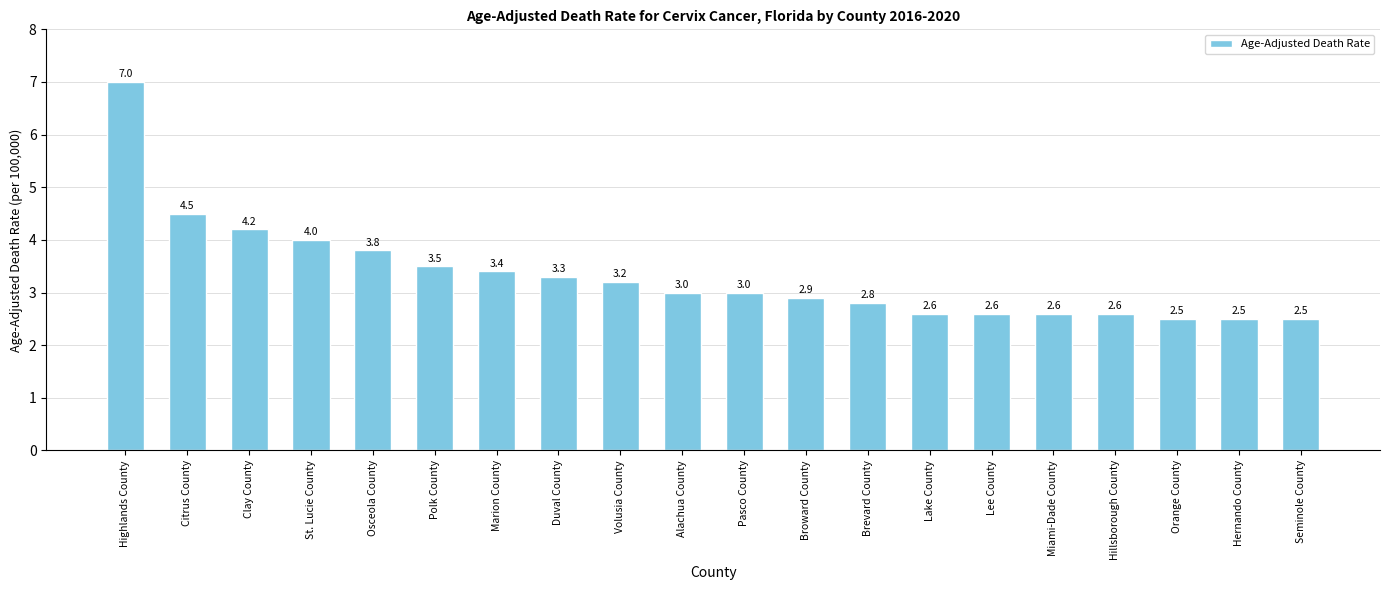

Reading left to right, transcribe all the data shown in this chart.

Highlands County=7.0	Citrus County=4.5	Clay County=4.2	St. Lucie County=4.0	Osceola County=3.8	Polk County=3.5	Marion County=3.4	Duval County=3.3	Volusia County=3.2	Alachua County=3.0	Pasco County=3.0	Broward County=2.9	Brevard County=2.8	Lake County=2.6	Lee County=2.6	Miami-Dade County=2.6	Hillsborough County=2.6	Orange County=2.5	Hernando County=2.5	Seminole County=2.5